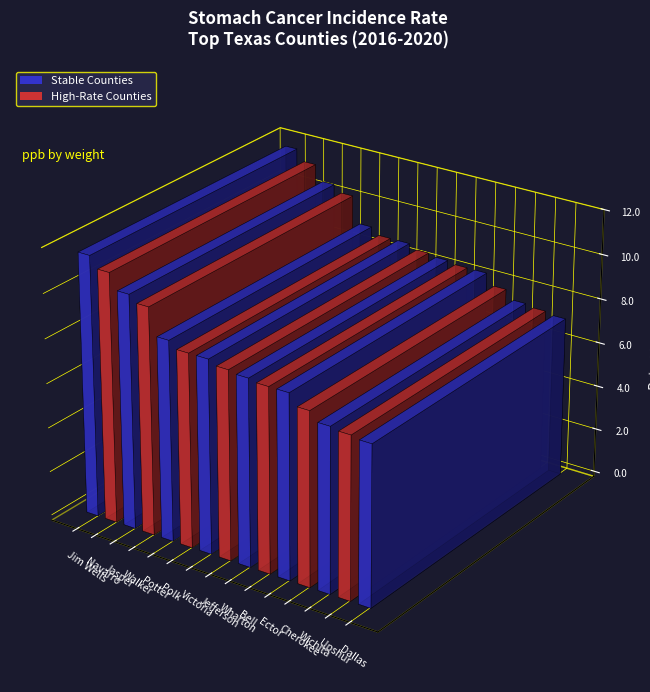

Rank the categories by value from highest to lowest.

Jim Wells, Navarro, Jasper, Walker, Potter, Polk, Victoria, Jefferson, Wharton, Bell, Ector, Cherokee, Wichita, Upshur, Dallas